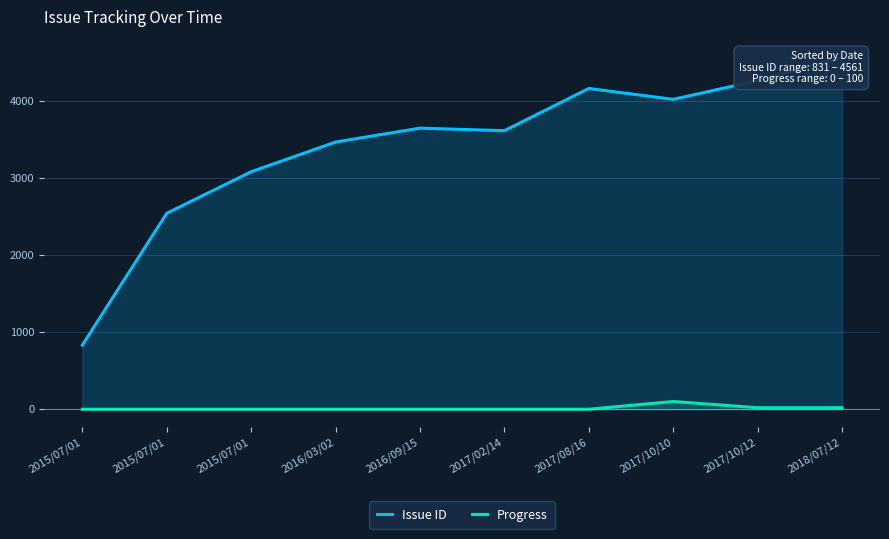

True or false: Progress and Issue ID cross at least once.

False